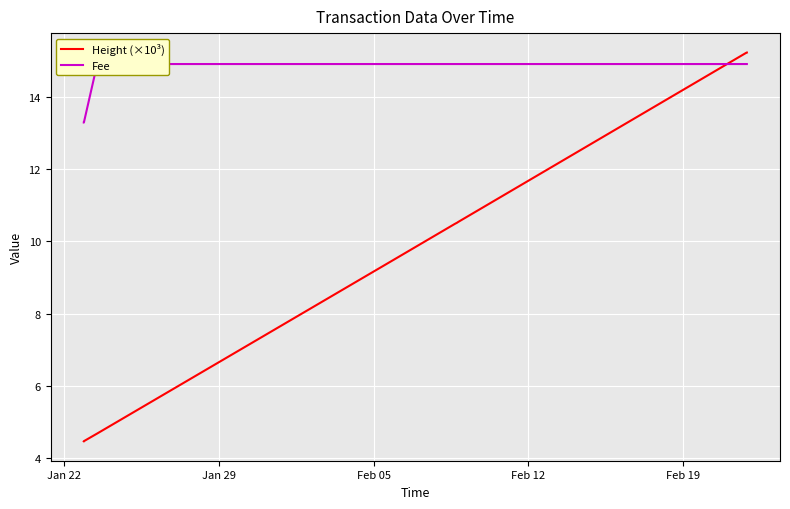

What is the difference between the second highest and minimum values in the Fee series?

1.6